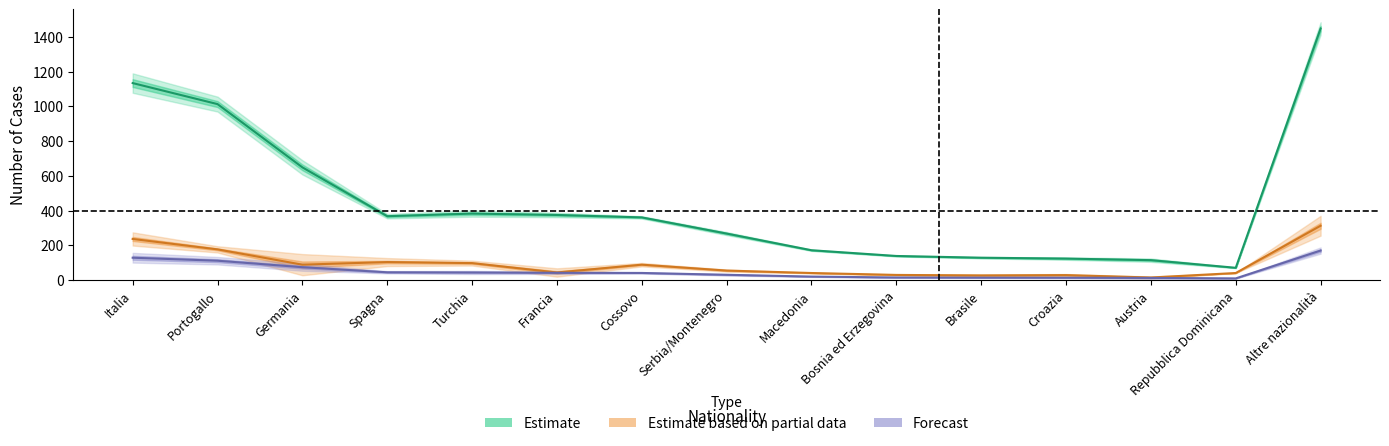

Where is Totale consumo nearest to the value 759?

Germania